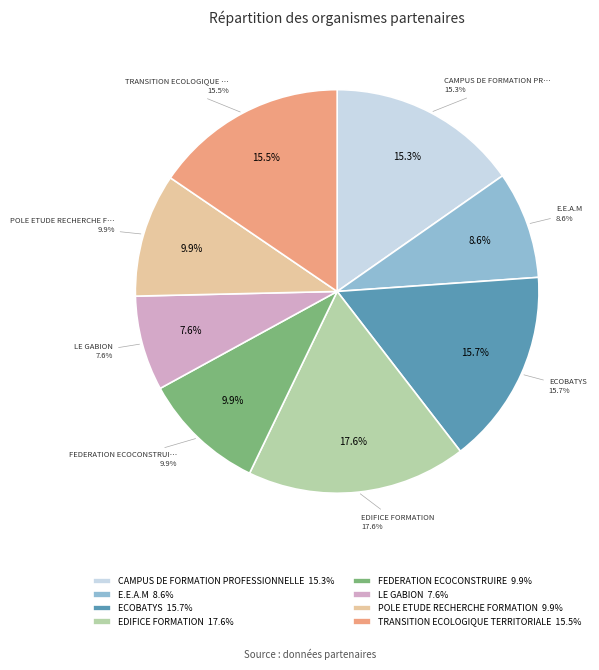

How much of the chart is everything except TRANSITION ECOLOGIQUE TERRITORIALE?

84.5%